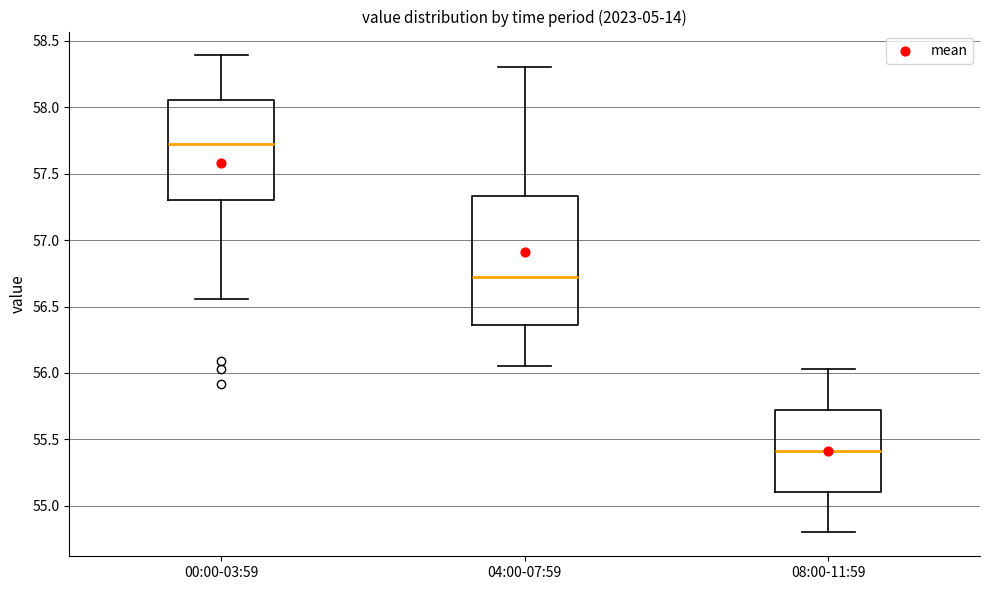

Where does the lower whisker of the box for 00:00-03:59 end on the y-axis? The values are not printed on the chart, so give them approximately, as read against the axis.

56.55